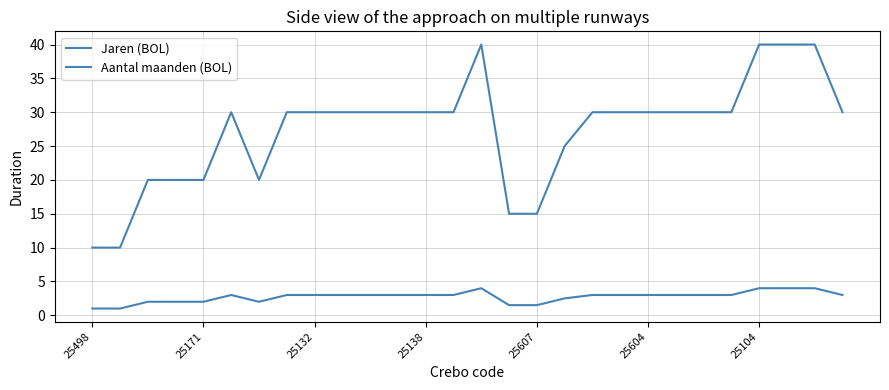

Which series has the largest range (max minus min)?

Aantal maanden (BOL)